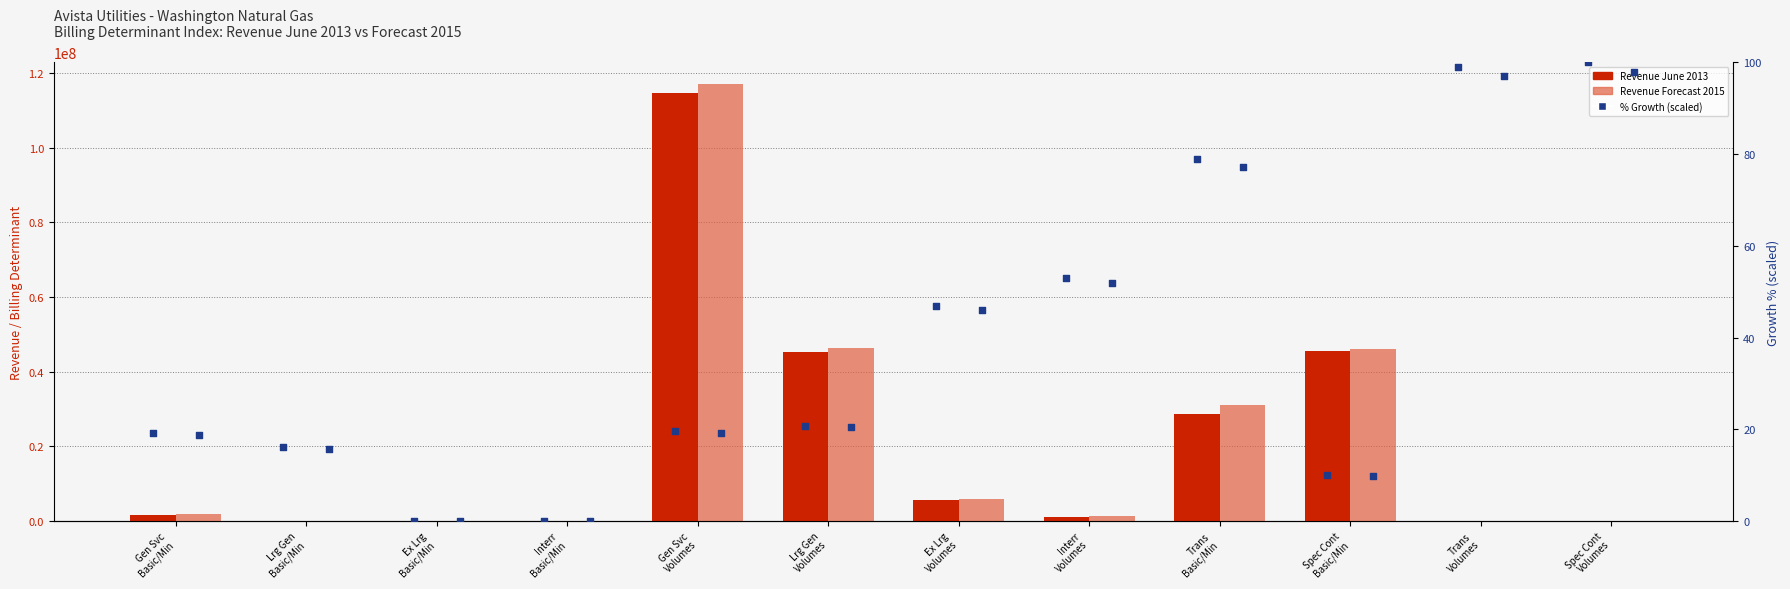

What is the total value across all series at Trans
Basic/Min?

59780064.9